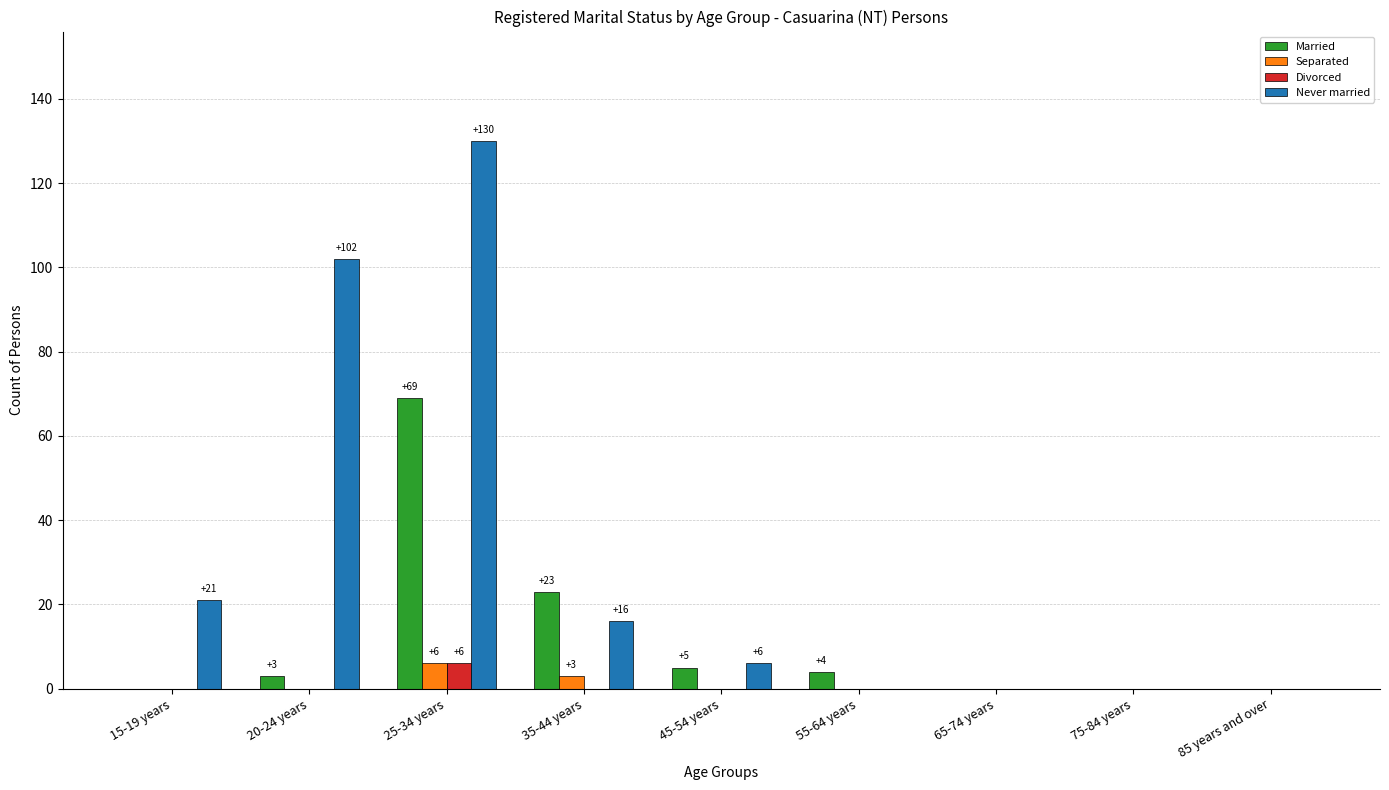

Which category has the highest value across all series?

25-34 years